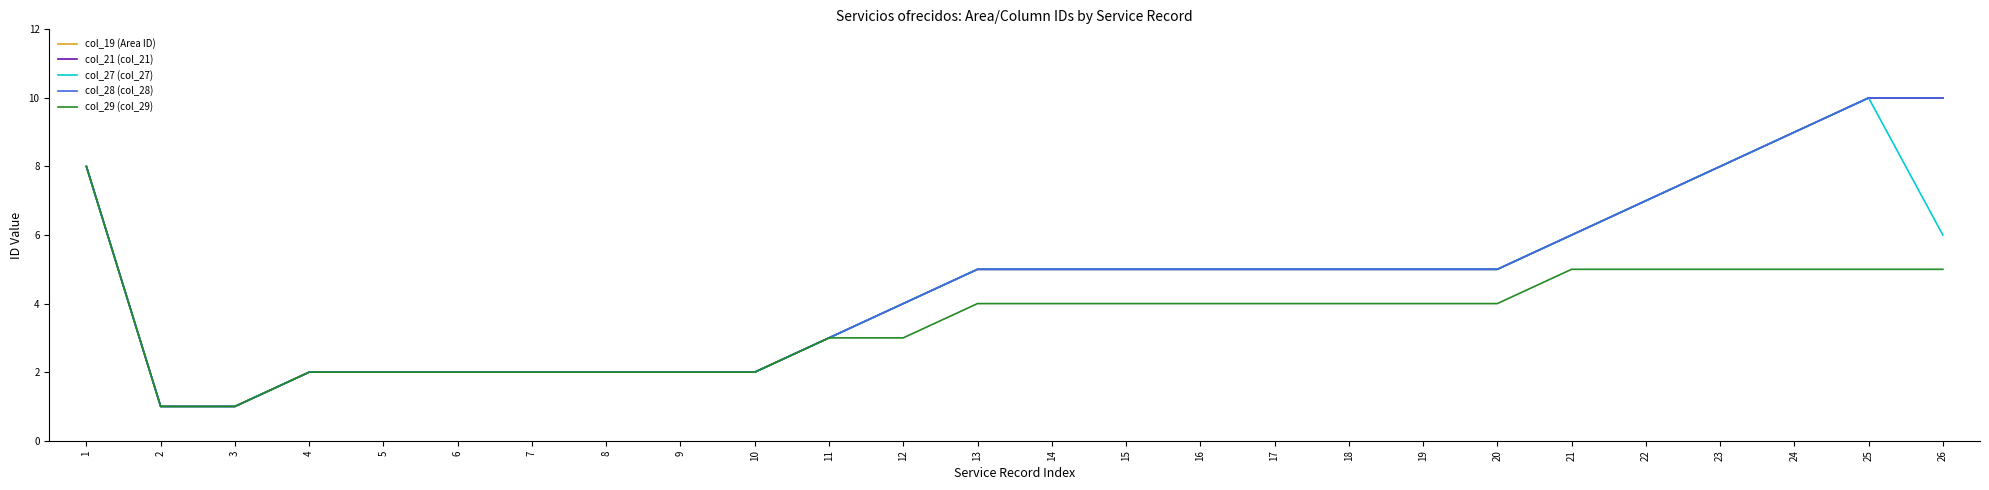

Does the chart have visible grid lines?

No